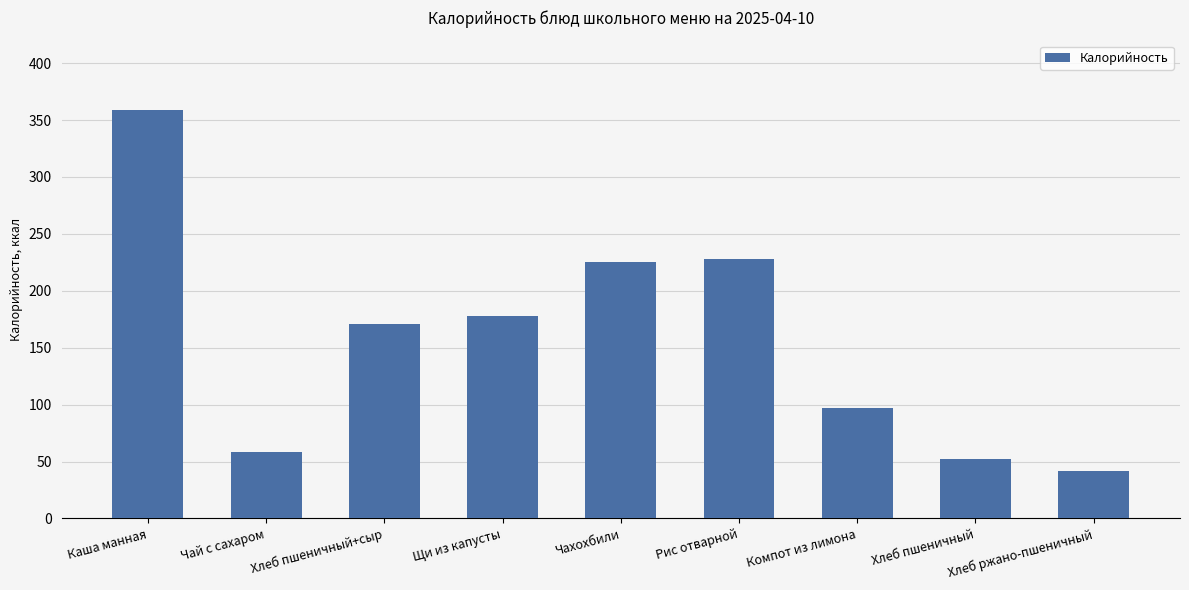

How many data points are less than 170?

4